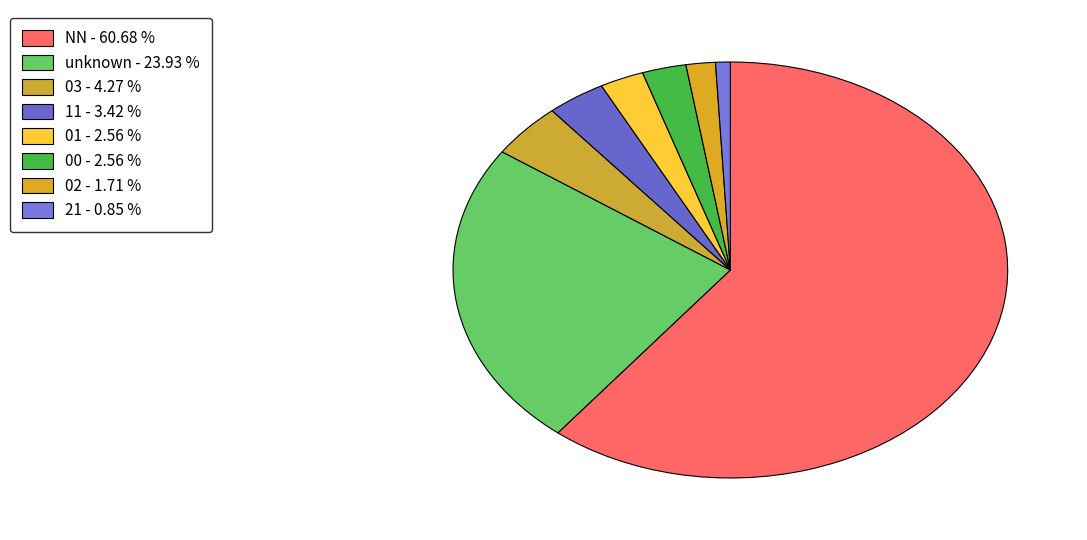

Rank the categories by value from lowest to highest.

21, 02, 01, 00, 11, 03, , NN